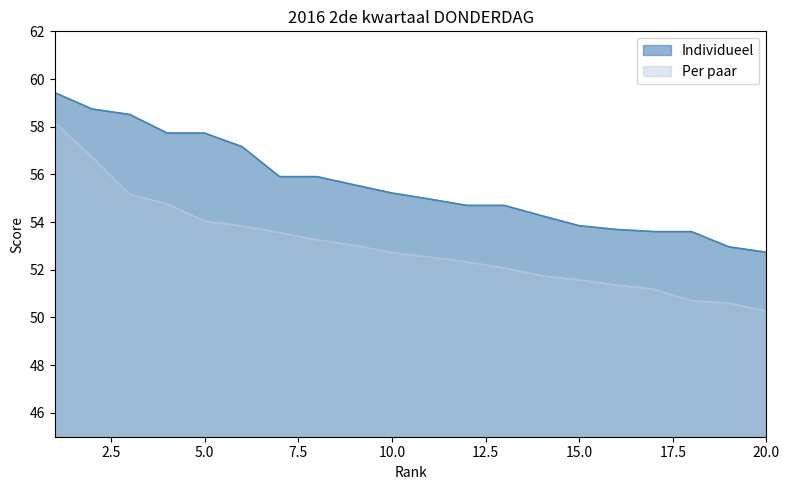

The Per paar series shows 80.0 at 9. True or false?

False